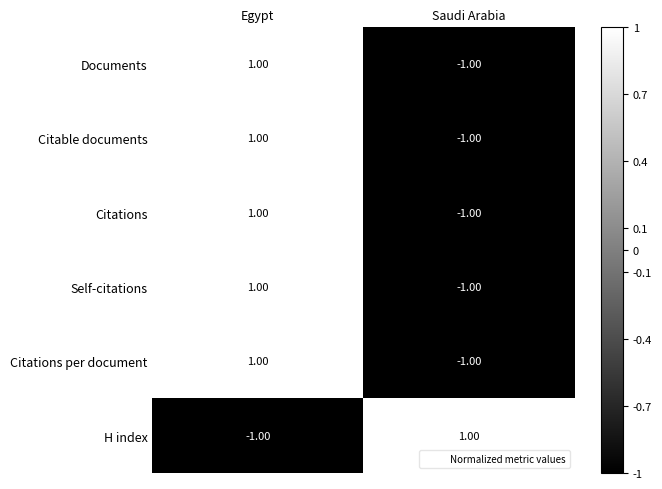

What is the greatest value displayed?

1